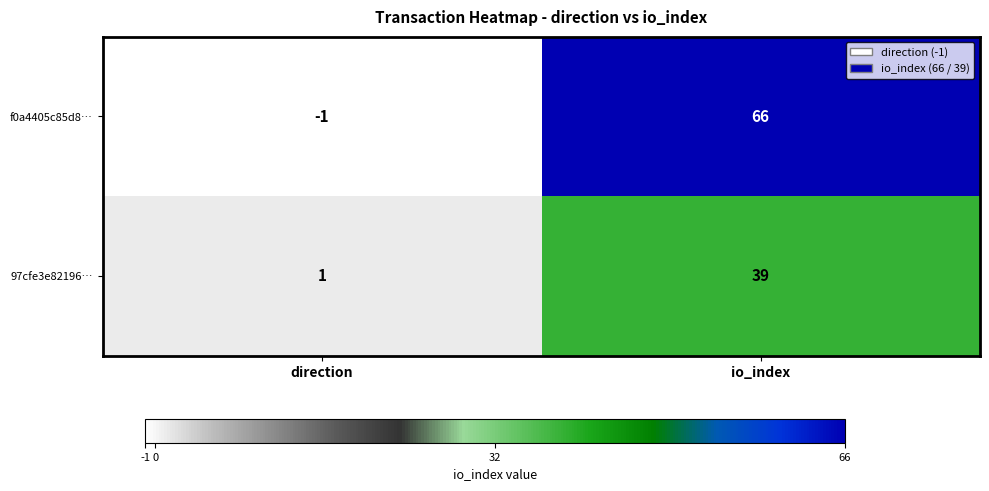

What is the difference between the 97cfe3e82196… values at direction and io_index?

38